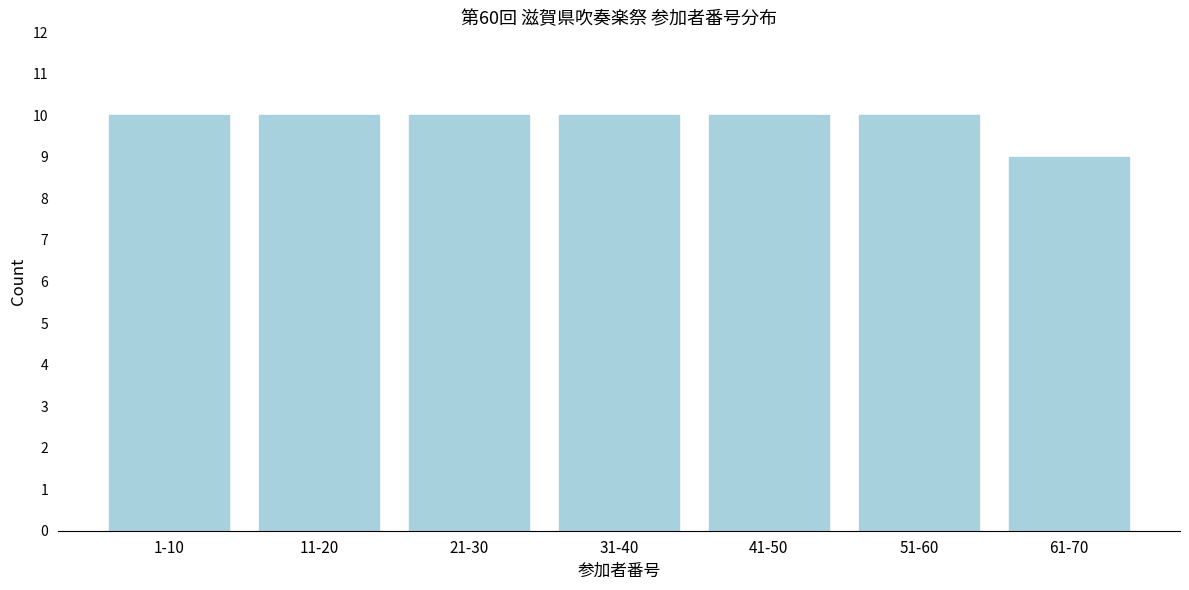

Reading left to right, extract all data points from this chart.

10	10	10	10	10	10	9